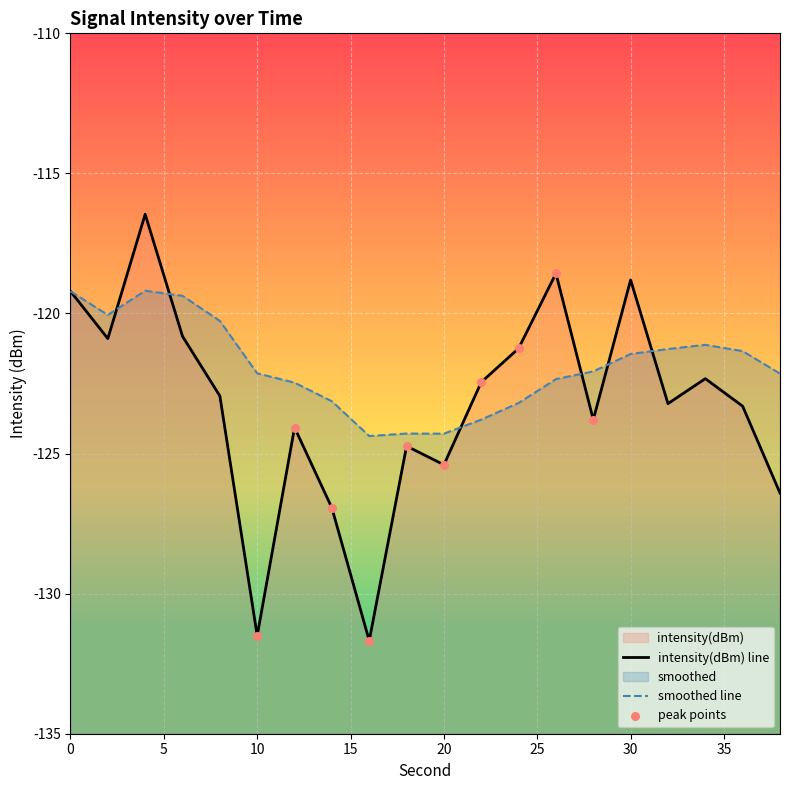

What is the total value across all series at 0?

-238.4